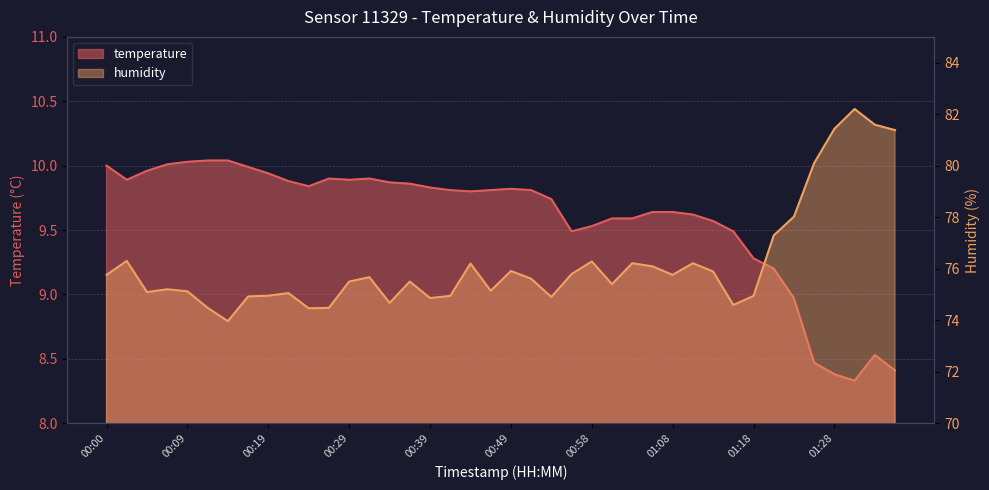

What is the difference between the highest and lowest values at 01:33?

73.1